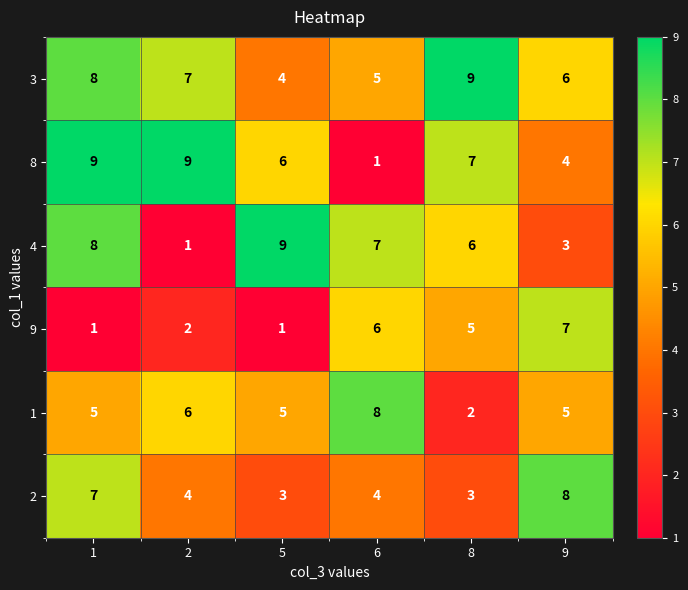

What is the spread (max minus min) of values at 2?

8